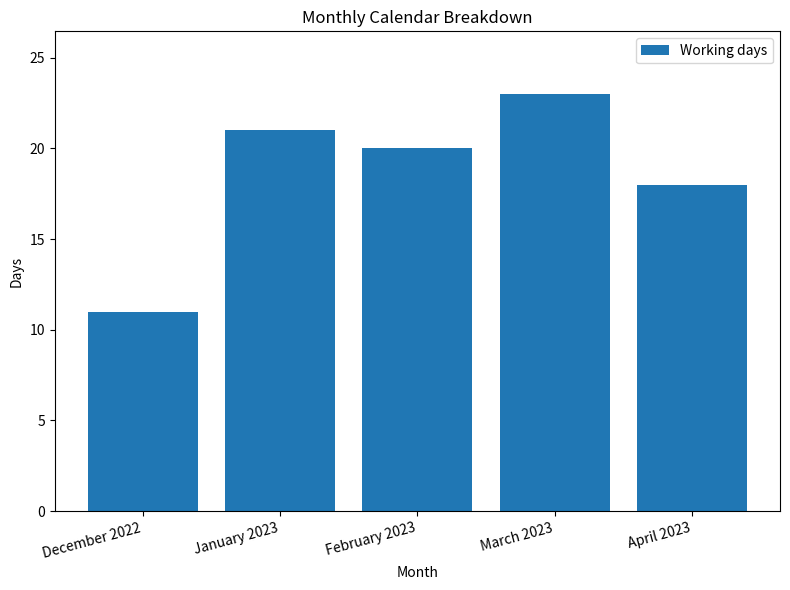

Rank the categories by value from highest to lowest.

March 2023, January 2023, February 2023, April 2023, December 2022